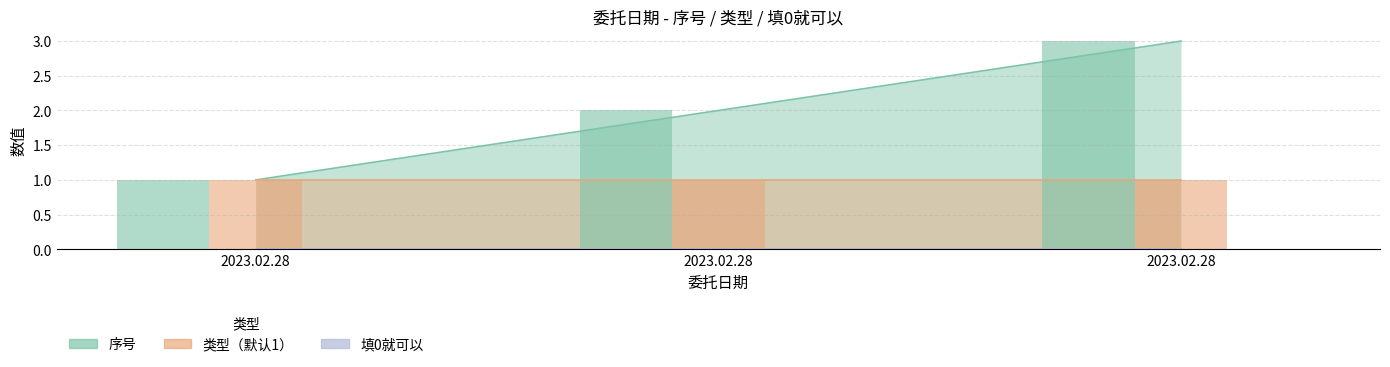

How many data points does each series have?

3